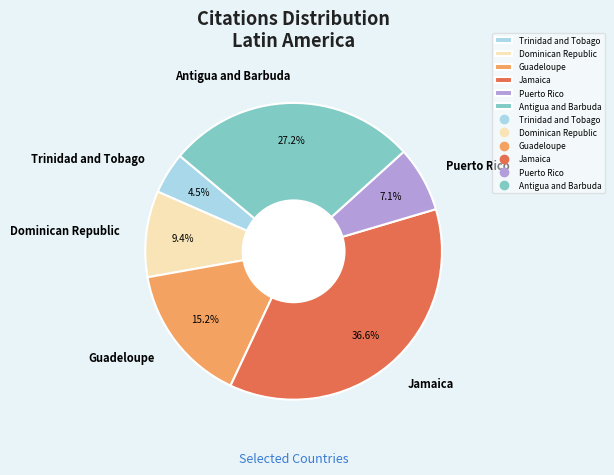

To the nearest percent, what portion does Jamaica represent?

37%